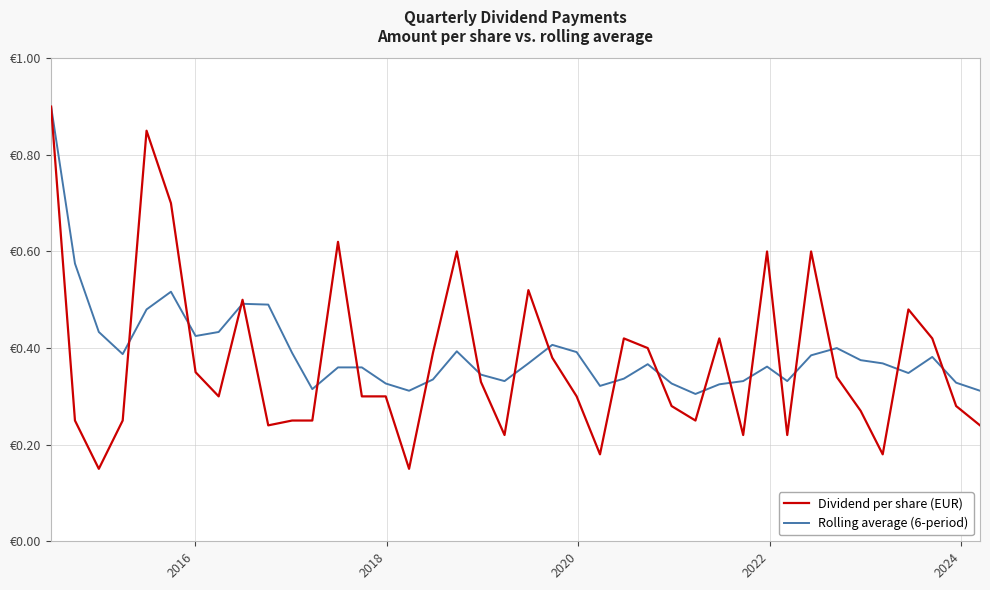

Which series has the largest total across all categories?

Rolling average (6-period)